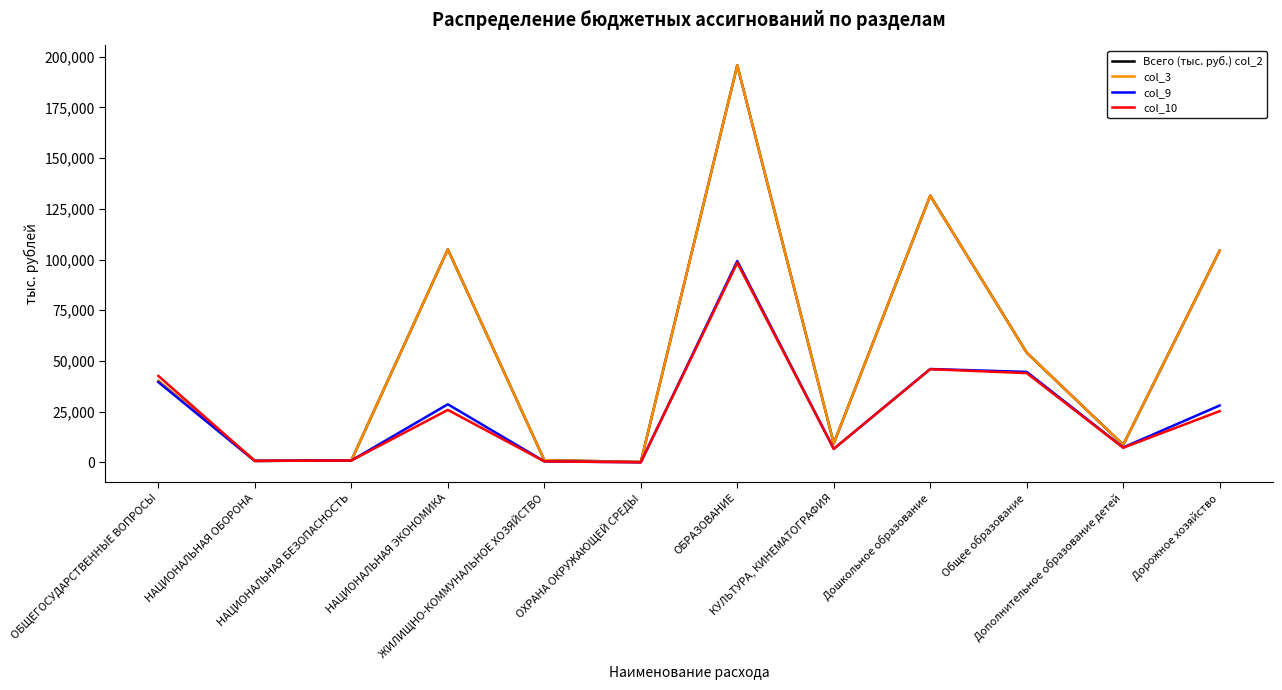

What is the difference between the second highest and minimum values in the Всего (тыс. руб.) col_2 series?

131251.9